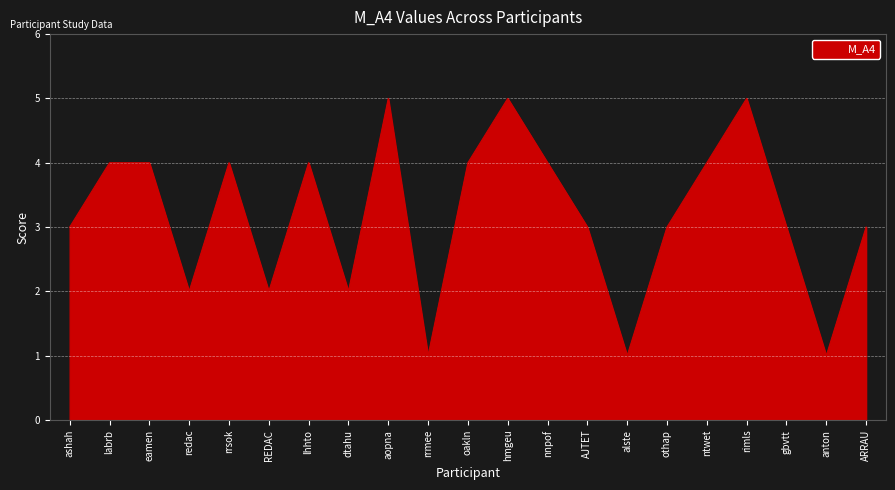

What position from the right is labrb?

20